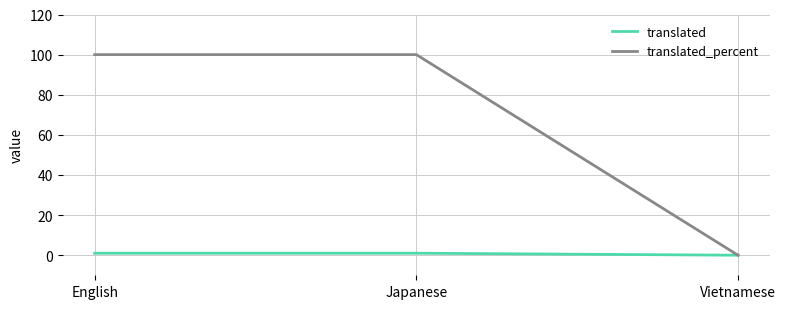

Which series has the widest spread of values?

translated_percent